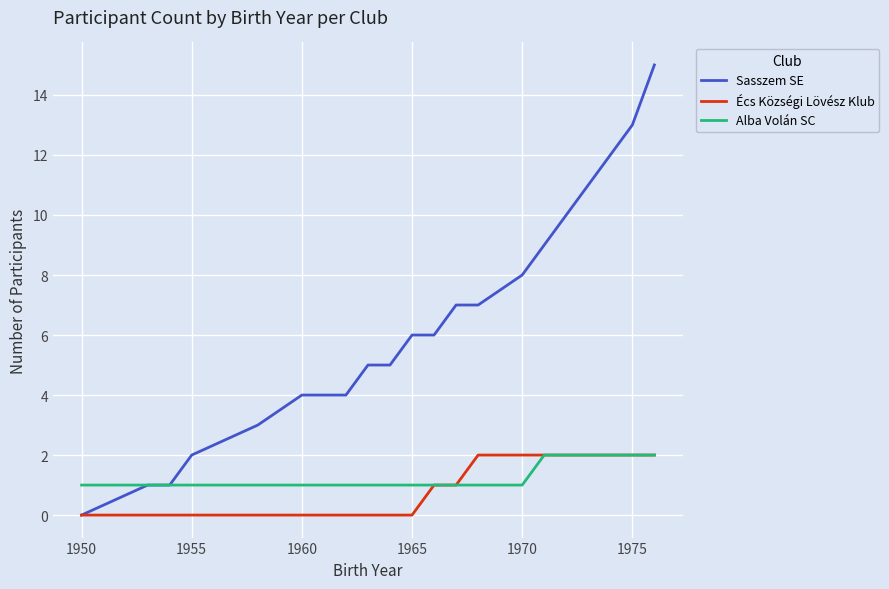

What are all the series names shown in the legend?

Sasszem SE, Écs Községi Lövész Klub, Alba Volán SC